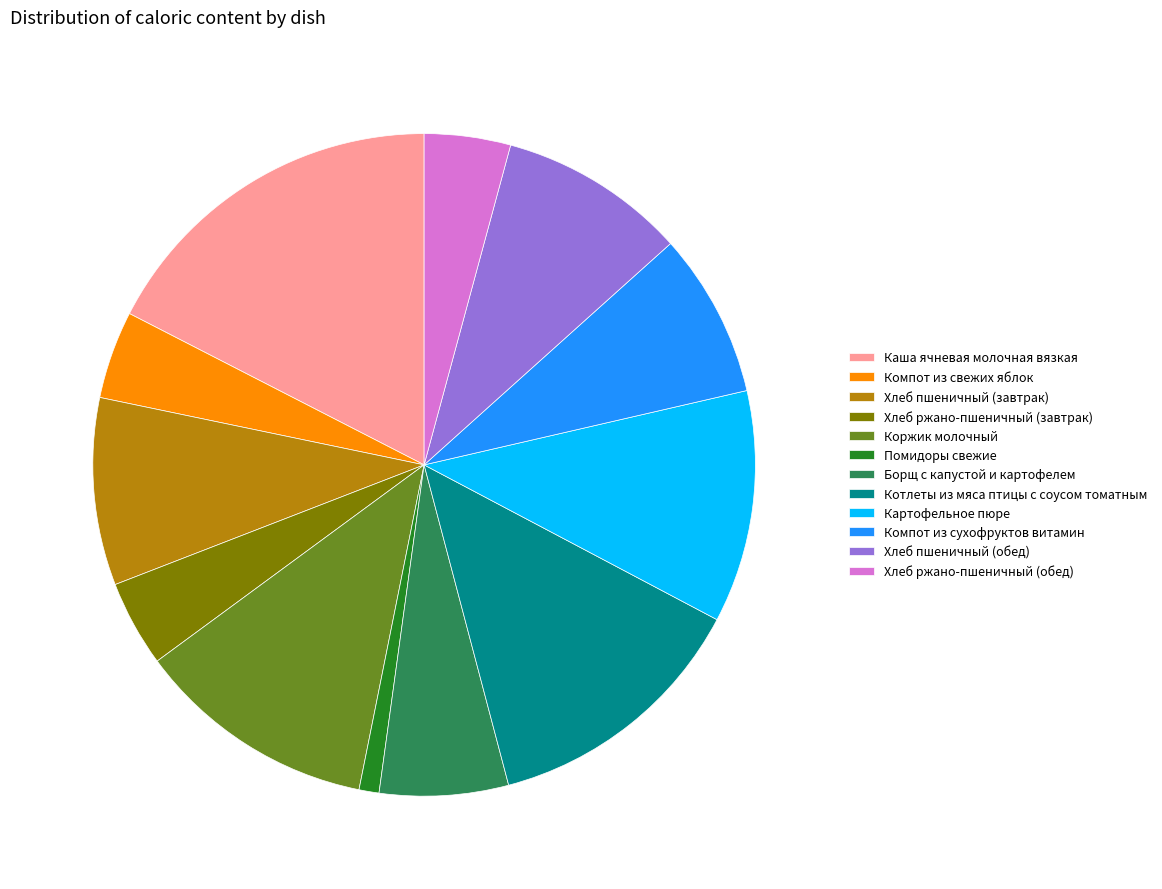

True or false: Хлеб пшеничный (обед) accounts for 19% of the total.

False